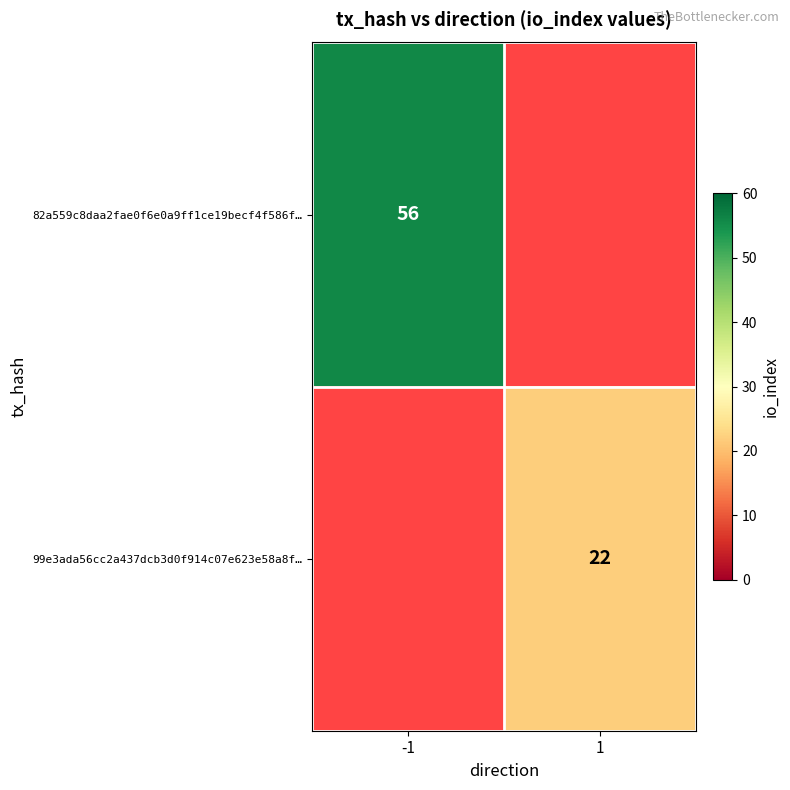

Is it true that 99e3ada56cc2a437dcb3d0f914c07e623e58a8f… equals 32 at 1?

False